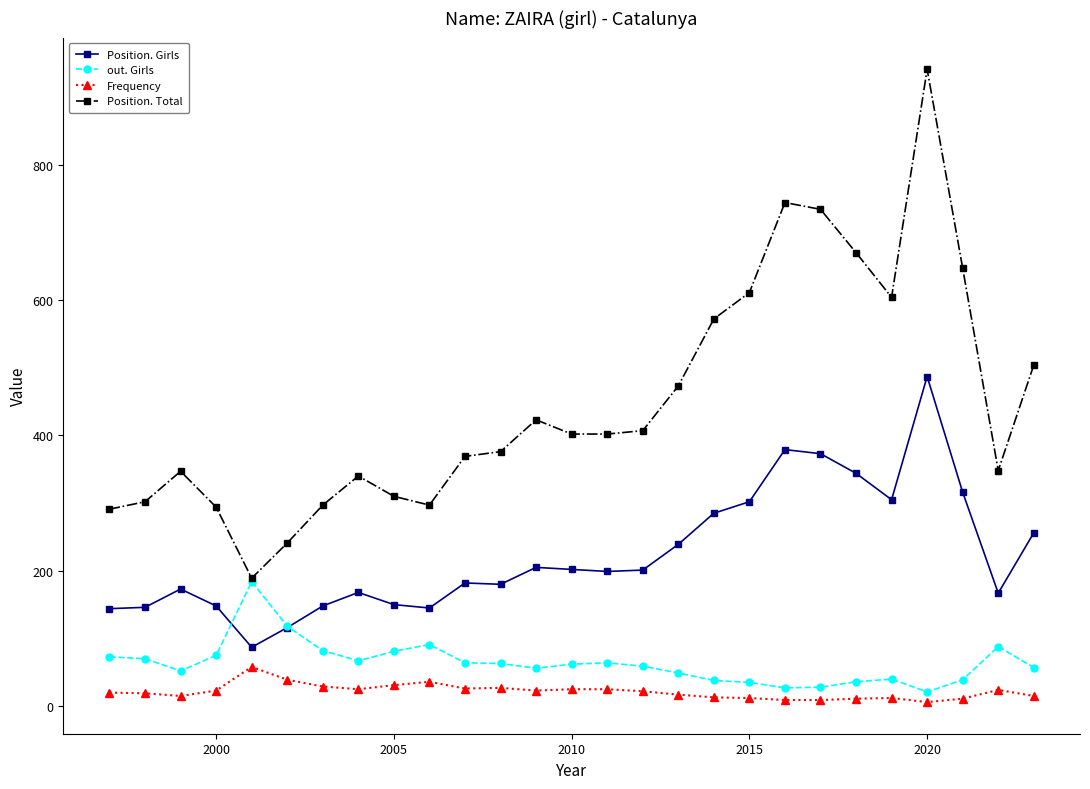

List the series in order of their peak value, highest first.

Position. Total, Position. Girls, out. Girls, Frequency